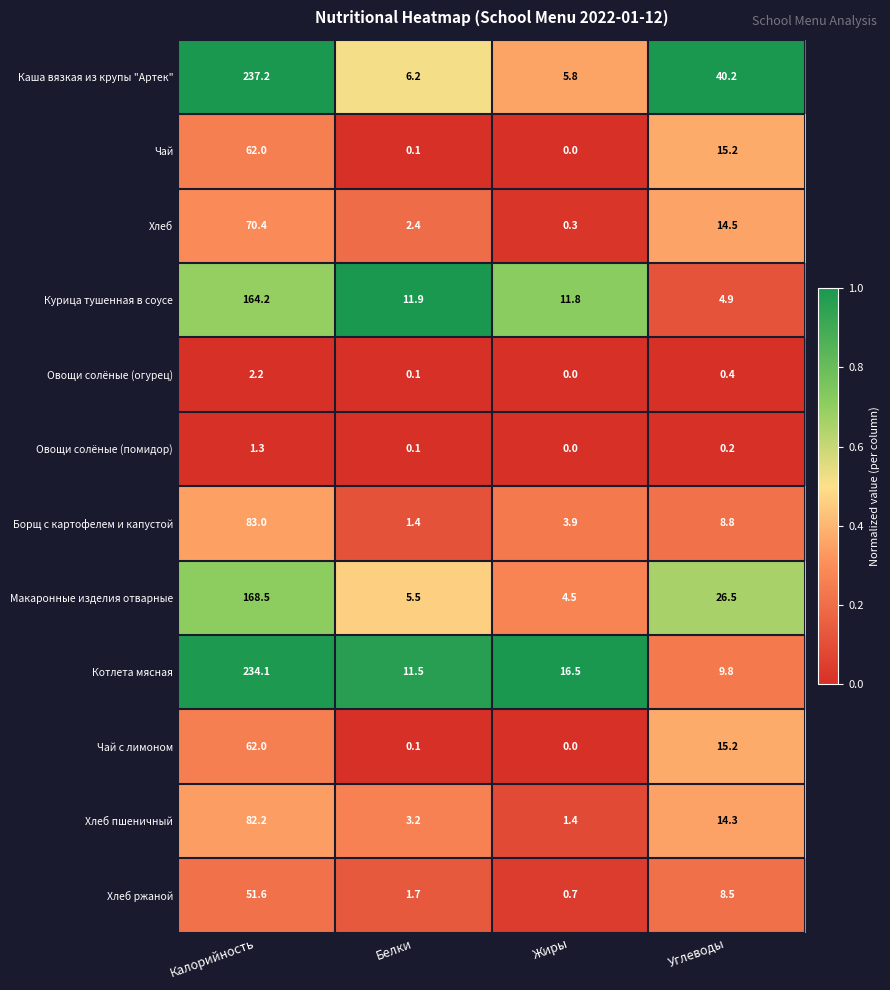

What is the highest value of the Хлеб series?

70.4